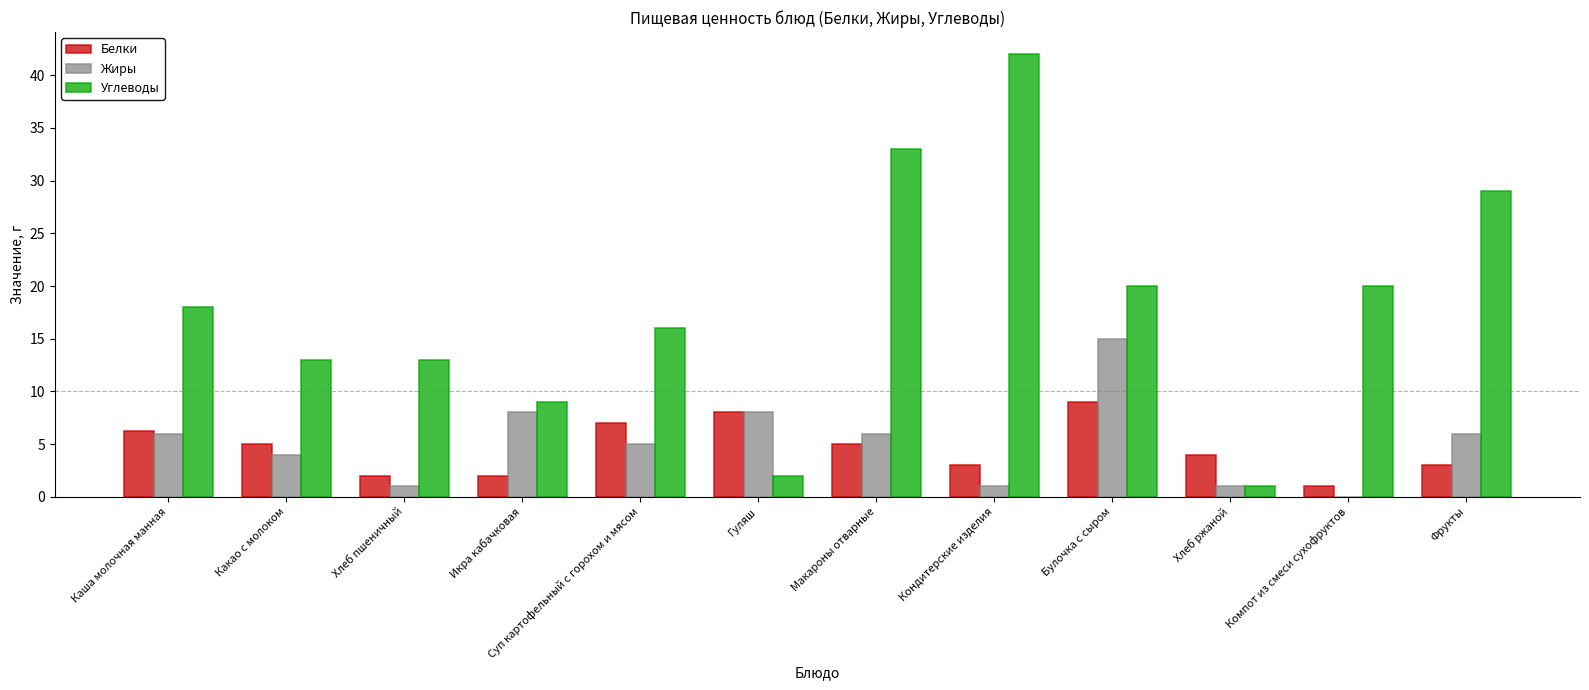

What value does the Жиры series have at Суп картофельный с горохом и мясом?

5.0